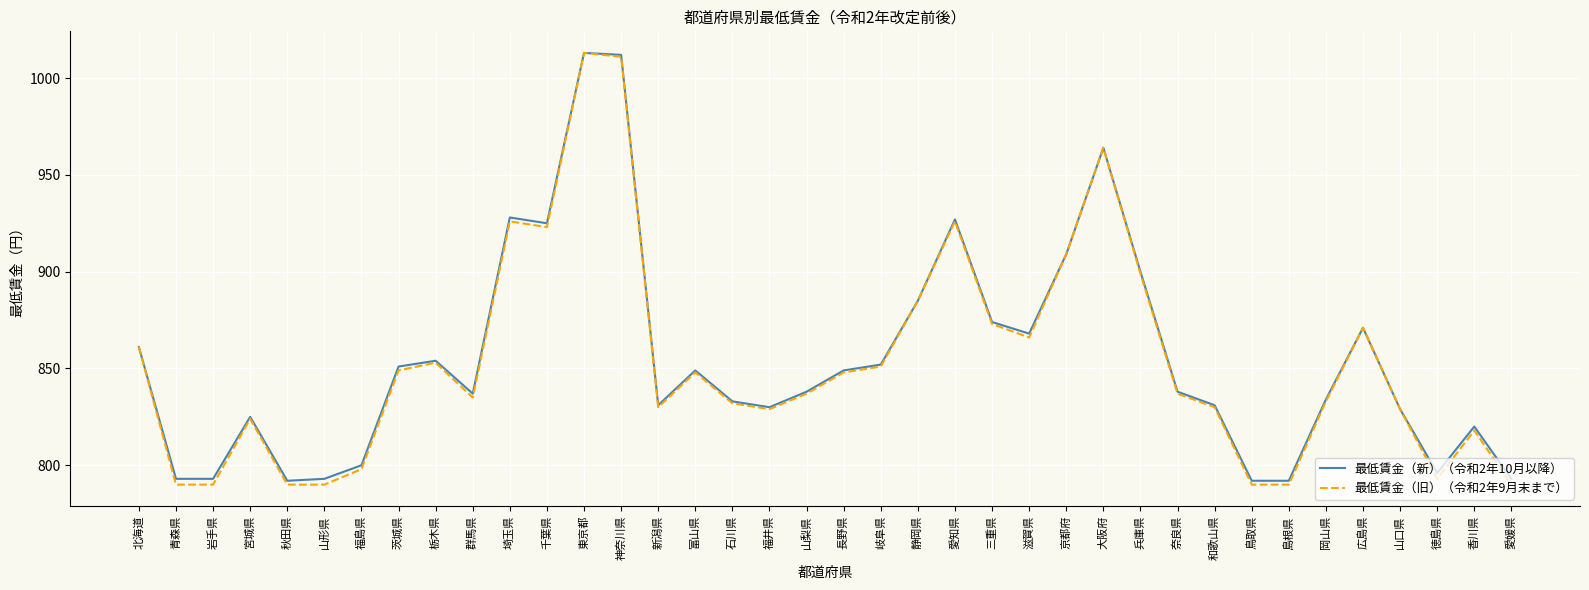

What is the approximate value of 最低賃金（旧）（令和2年9月末まで） at 奈良県?

837